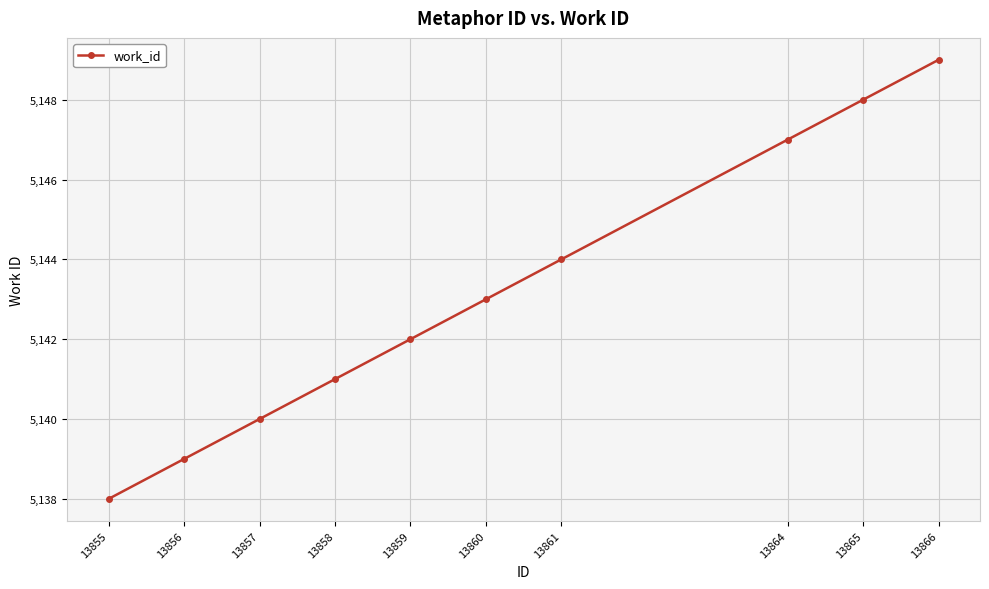

The value at 13866 is 5149. True or false?

True